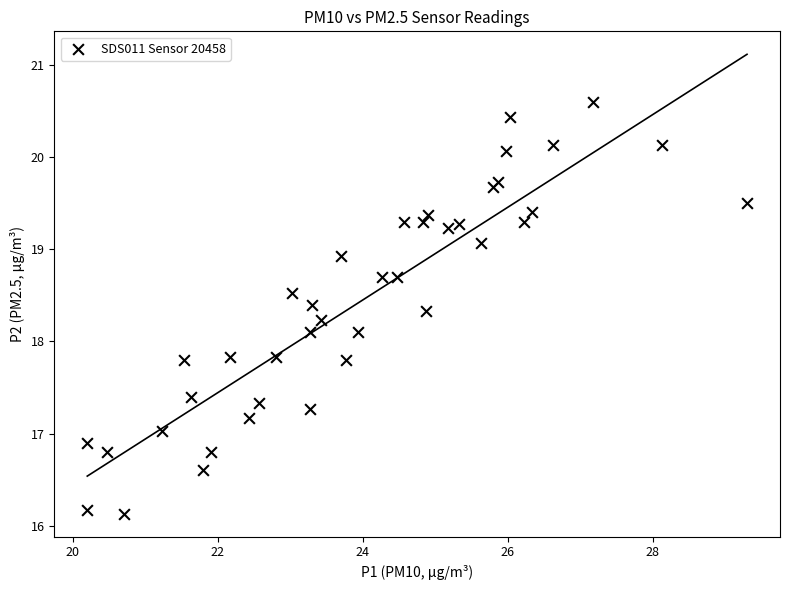

What is the range of Y values (max minus min)?

4.5